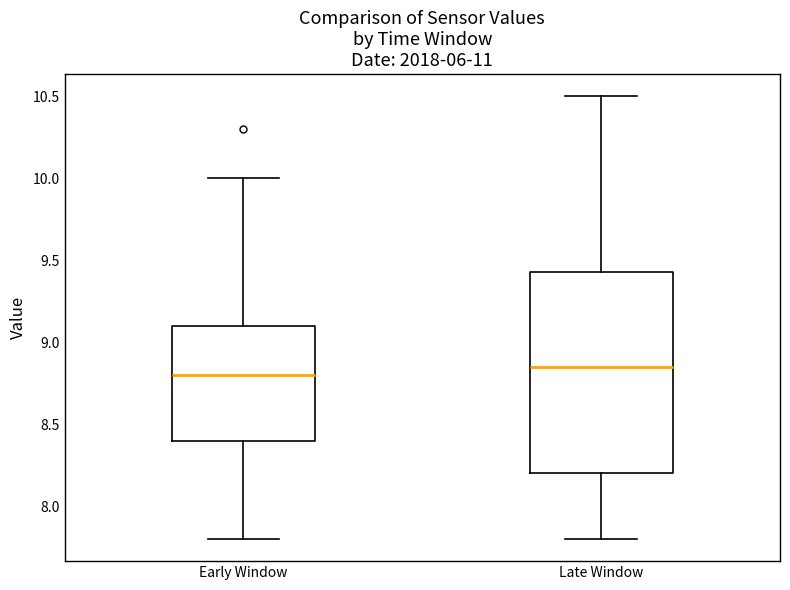

Comparing the boxes themselves (not the whiskers), which one is the tallest?

Late Window